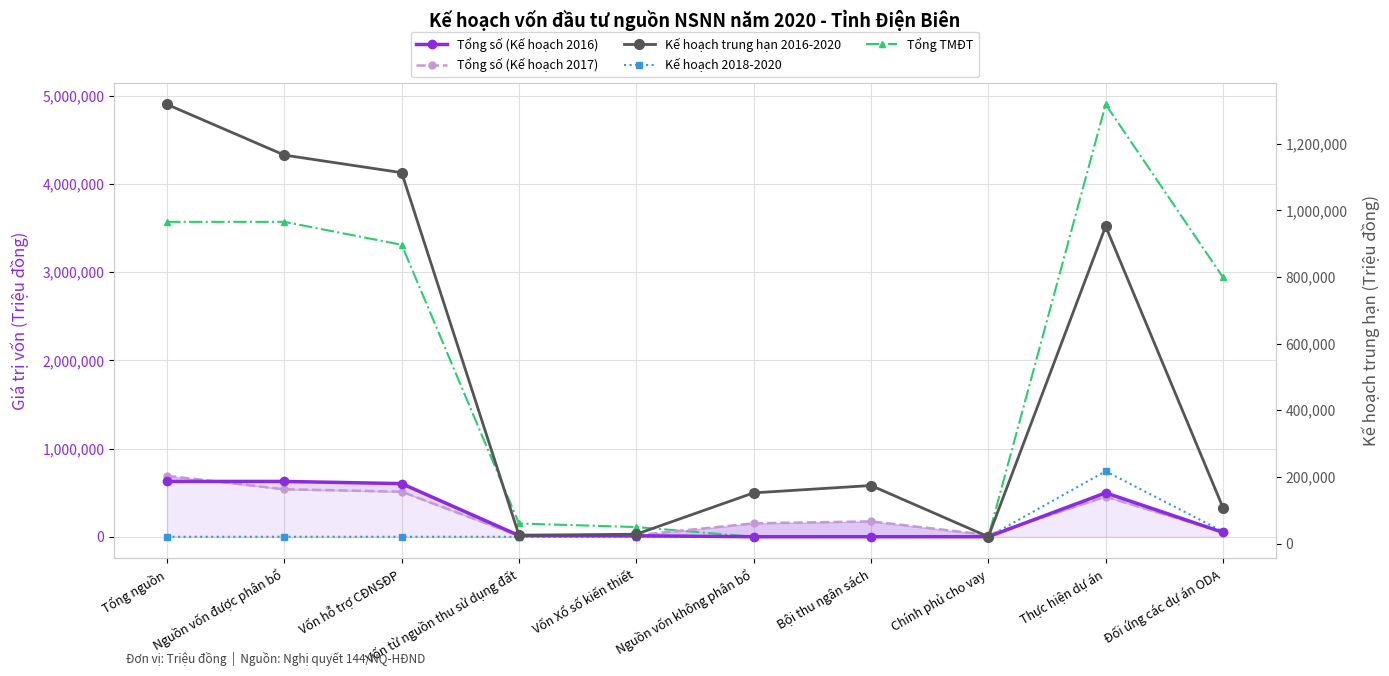

What is the total value across all series at Đối ứng các dự án ODA?

3208693.5